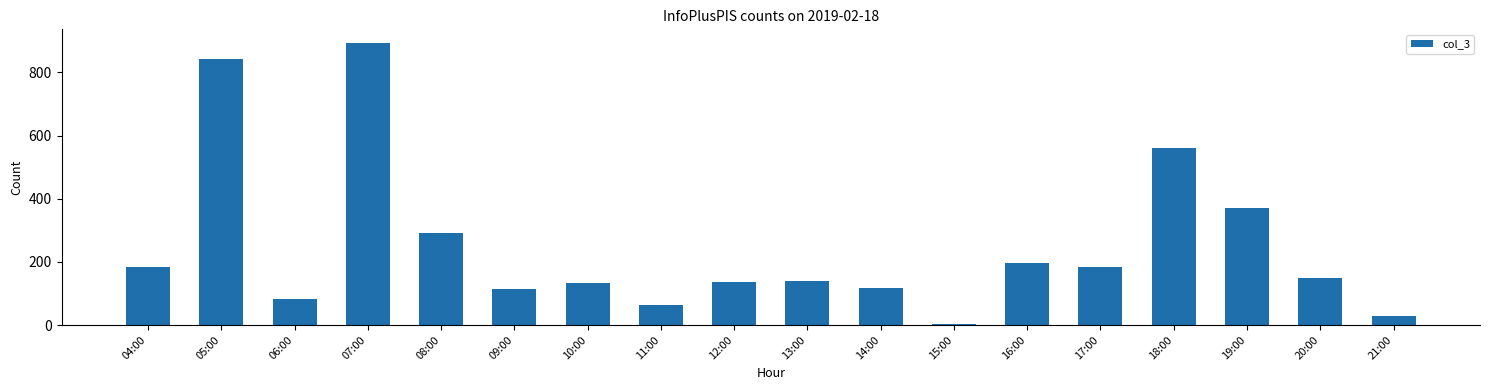

What is the sum of the values at 16:00 and 07:00?

1090